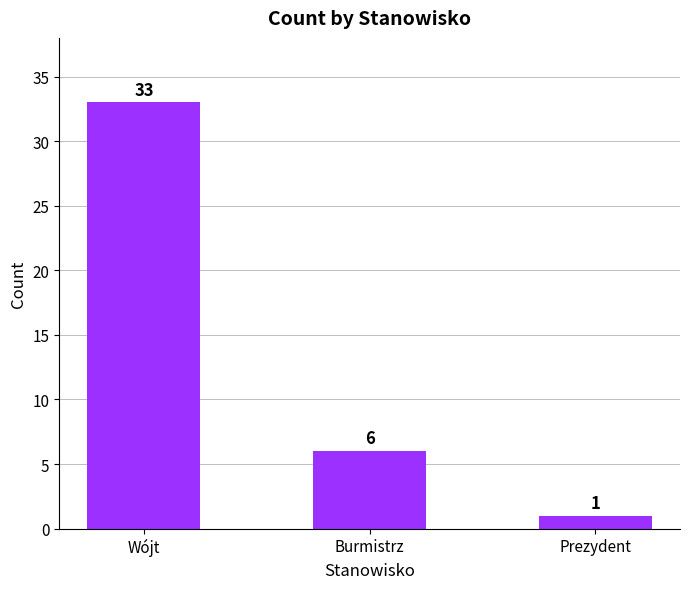

What is the maximum value shown in the chart?

33